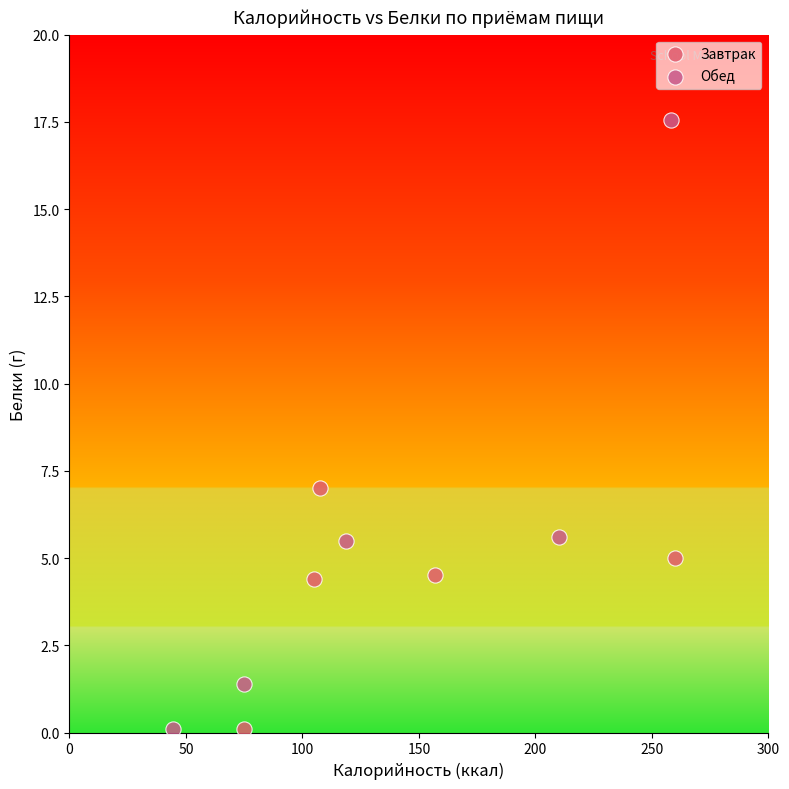

Which series has the largest Y range (max minus min)?

Обед